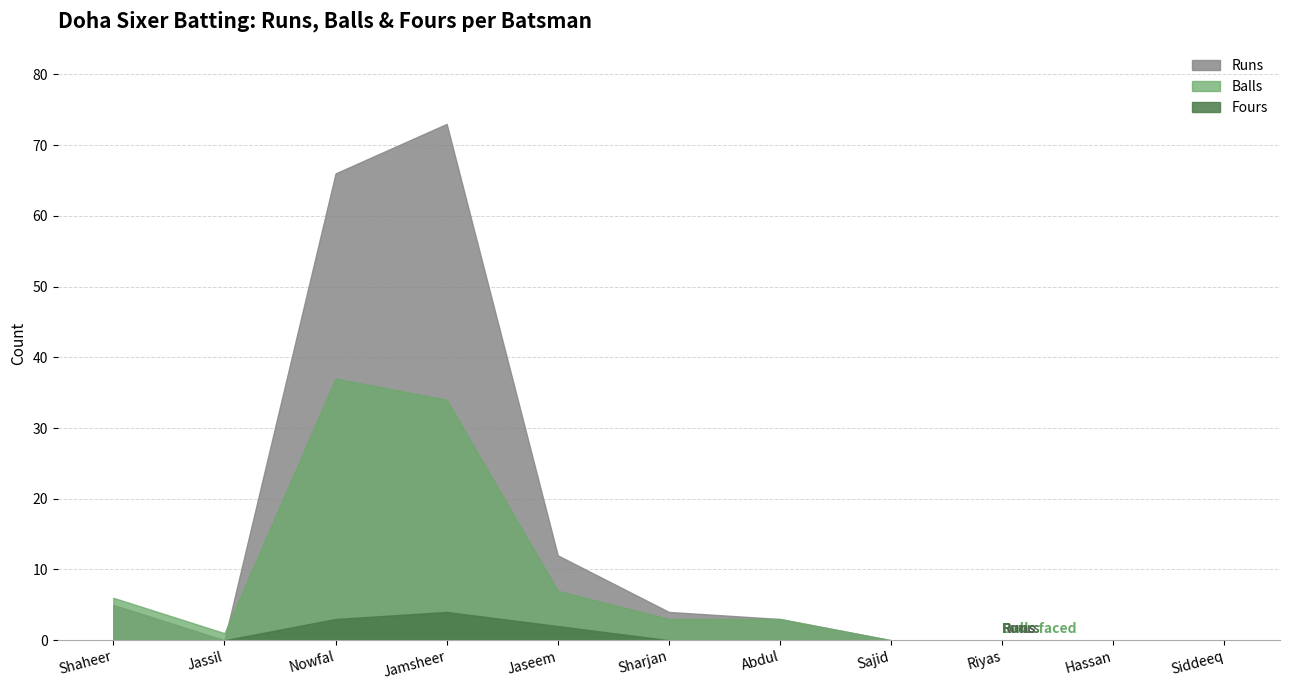

Reading right to left, transcribe all the data shown in this chart.

Runs: 0	0	0	0	3	4	12	73	66	0	5
Balls: 0	0	0	0	3	3	7	34	37	1	6
Fours: 0	0	0	0	0	0	2	4	3	0	0